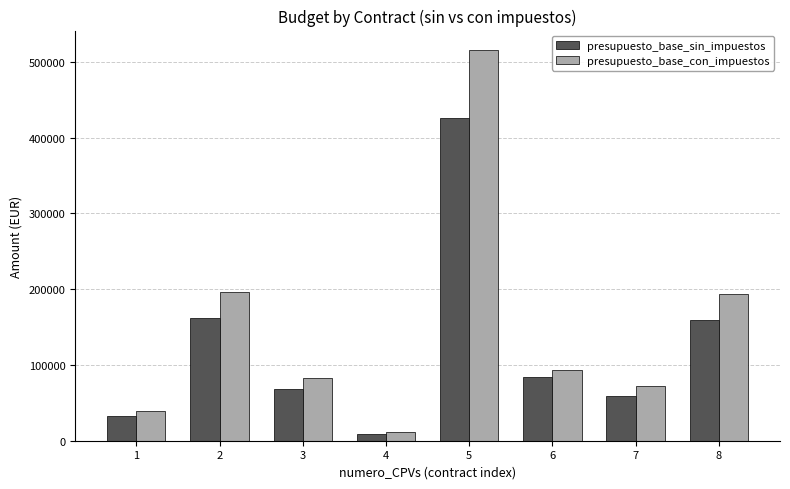

List the series in order of their peak value, lowest first.

presupuesto_base_sin_impuestos, presupuesto_base_con_impuestos